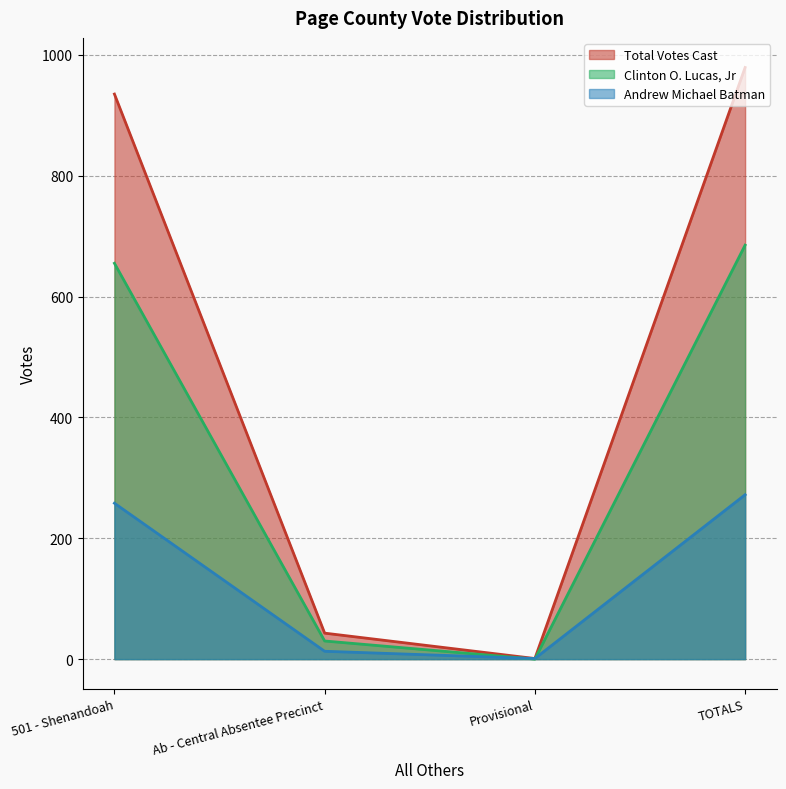

What is the label of the 2nd point from the left?

Ab - Central Absentee Precinct